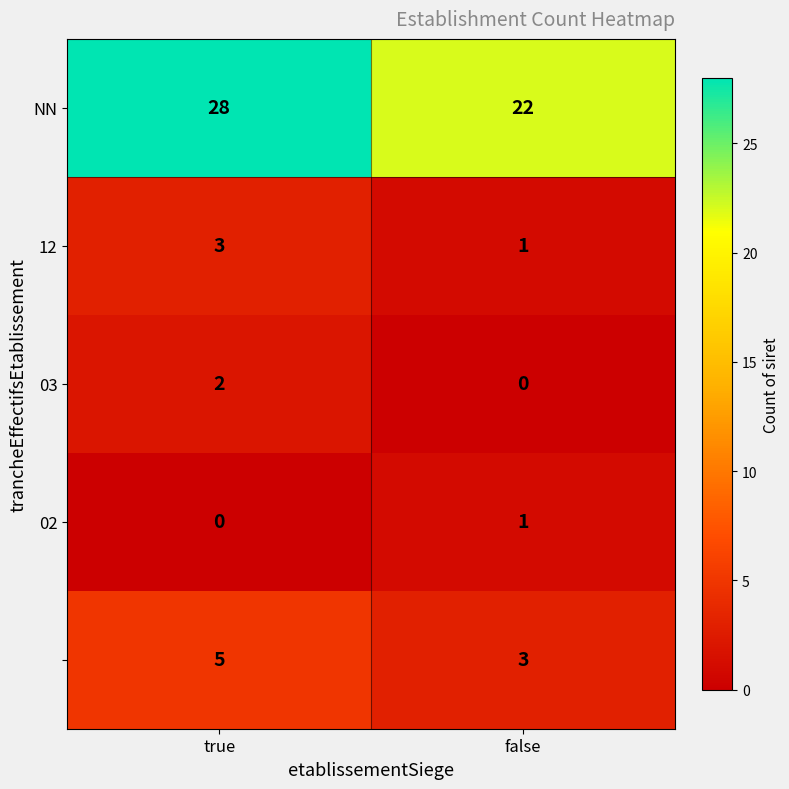

Which category has the highest value across all series?

true